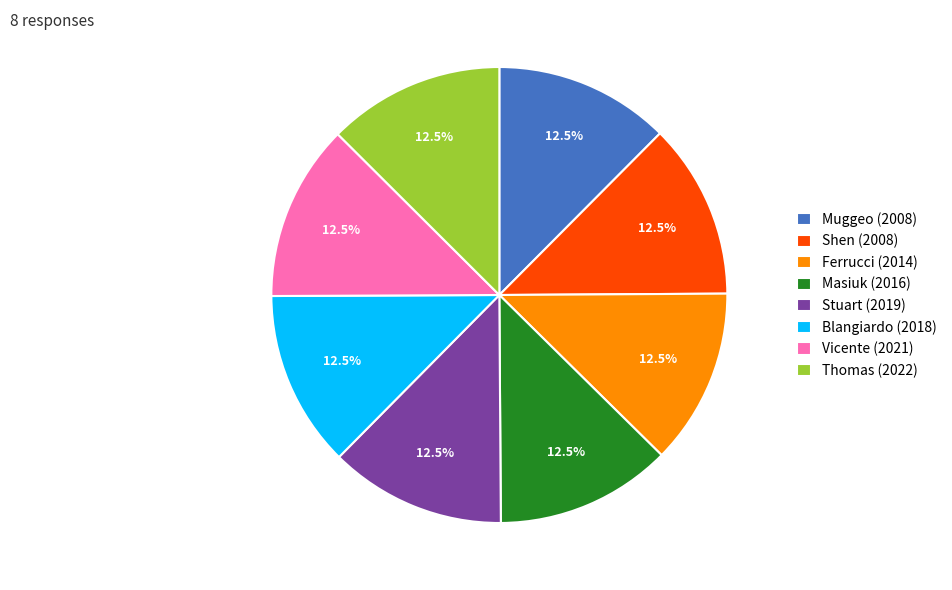

Is there a majority slice in this chart?

No